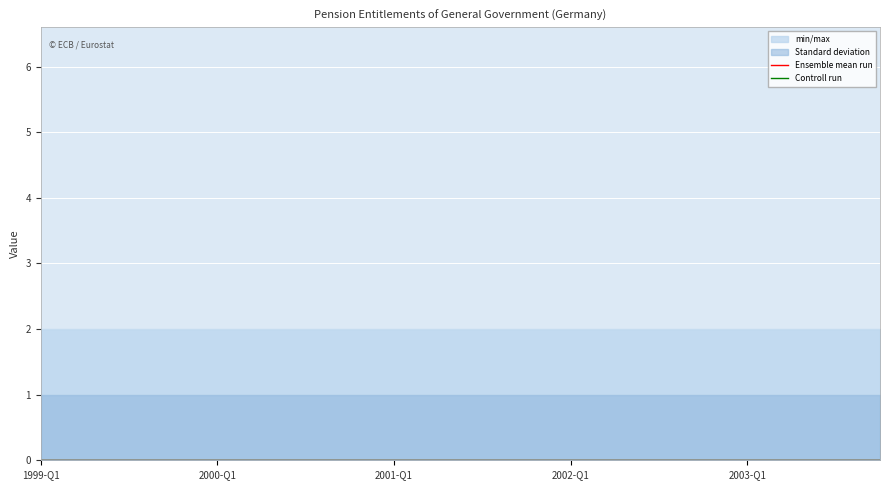

Is it true that UNIT_MULT equals 10 at 2002-Q1?

False